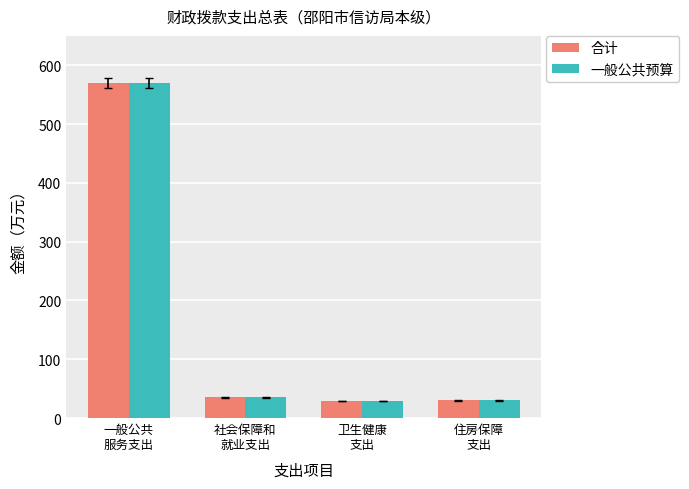

How many groups of bars are there?

4